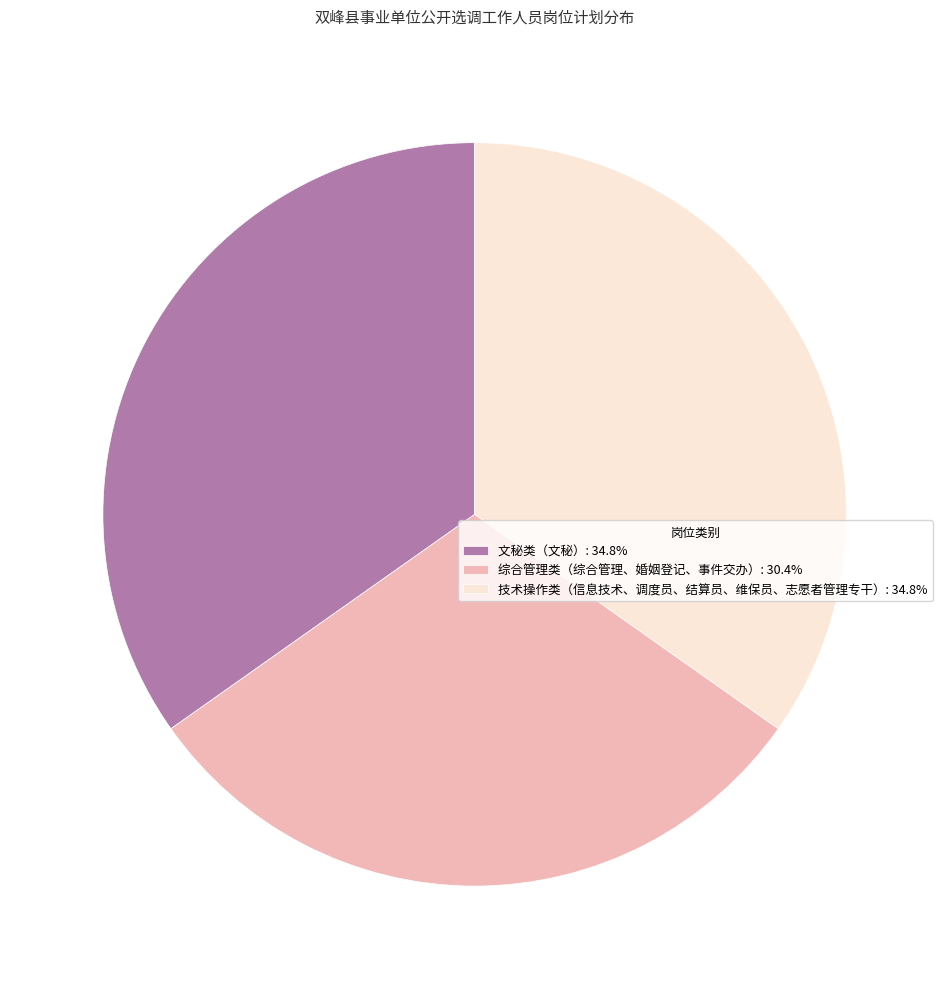

Is the sum of 综合管理类（综合管理、婚姻登记、事件交办）: 30.4% and 文秘类（文秘）: 34.8% greater than half?

Yes